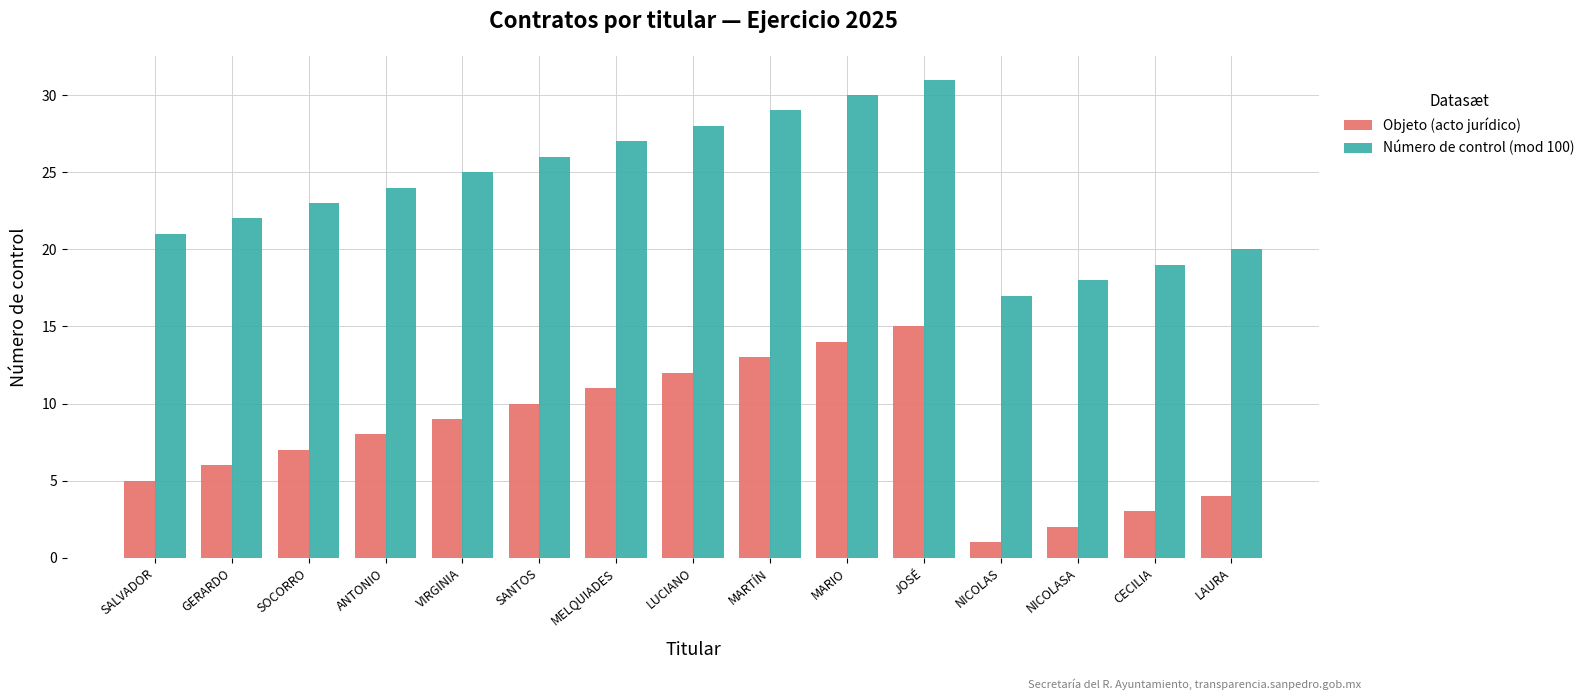

Reading left to right, what are all the values shown in this chart?

Objeto (acto jurídico): 5	6	7	8	9	10	11	12	13	14	15	1	2	3	4
Número de control (mod 100): 21	22	23	24	25	26	27	28	29	30	31	17	18	19	20